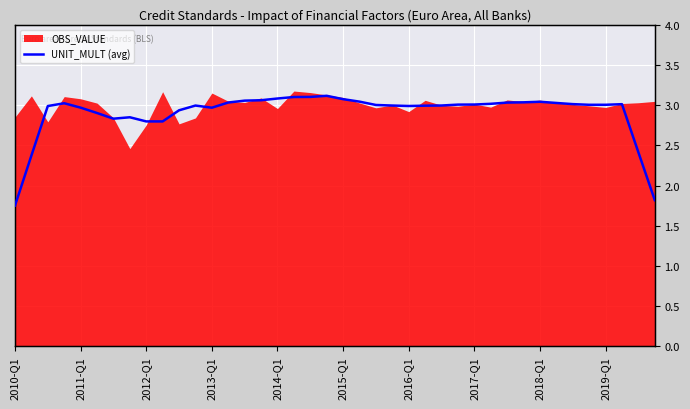

What is the lowest value of the OBS_VALUE series?

2.5